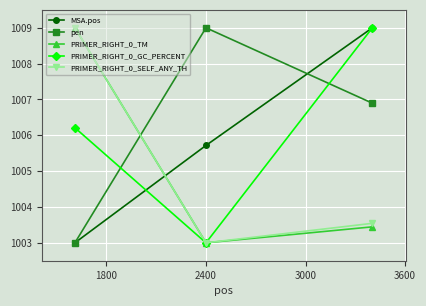

What is the difference between the maximum and minimum values in the MSA.pos series?

6.0